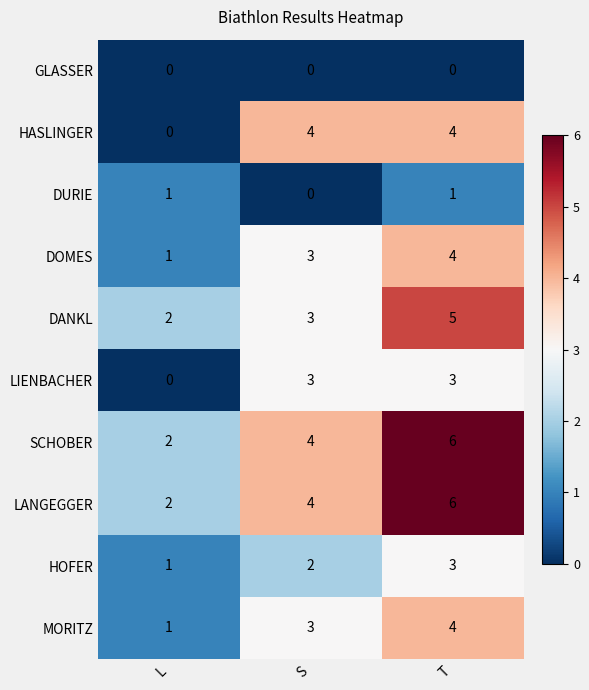

What is the sum of all LIENBACHER values?

6